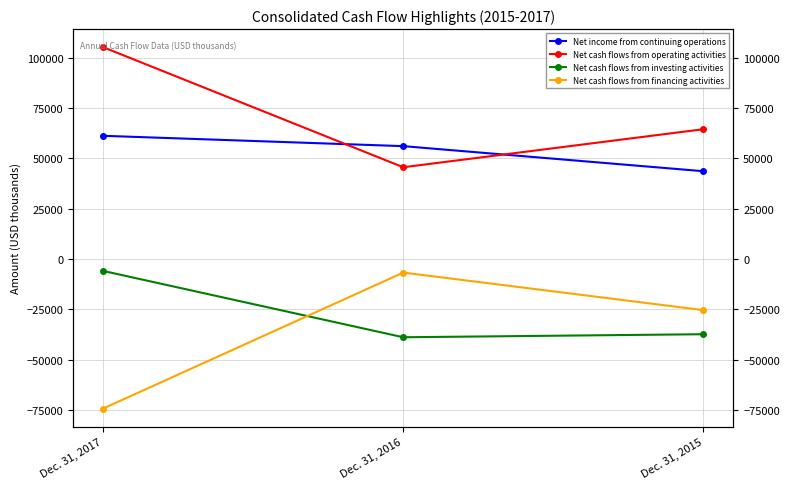

What is the average value of the Net income from continuing operations series?

53652